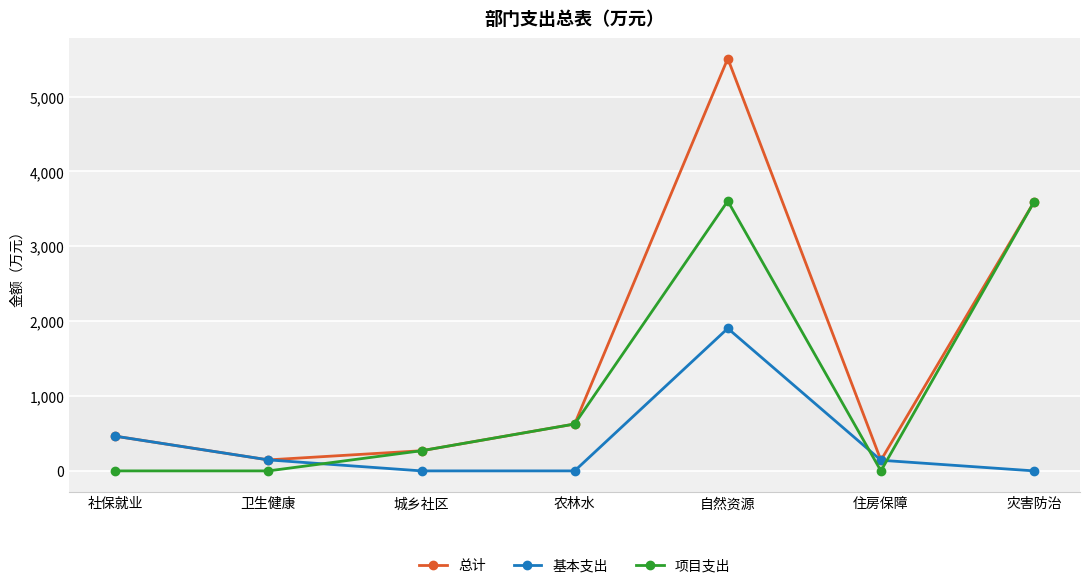

The value of 总计 at 社保就业 is 463.7. True or false?

True